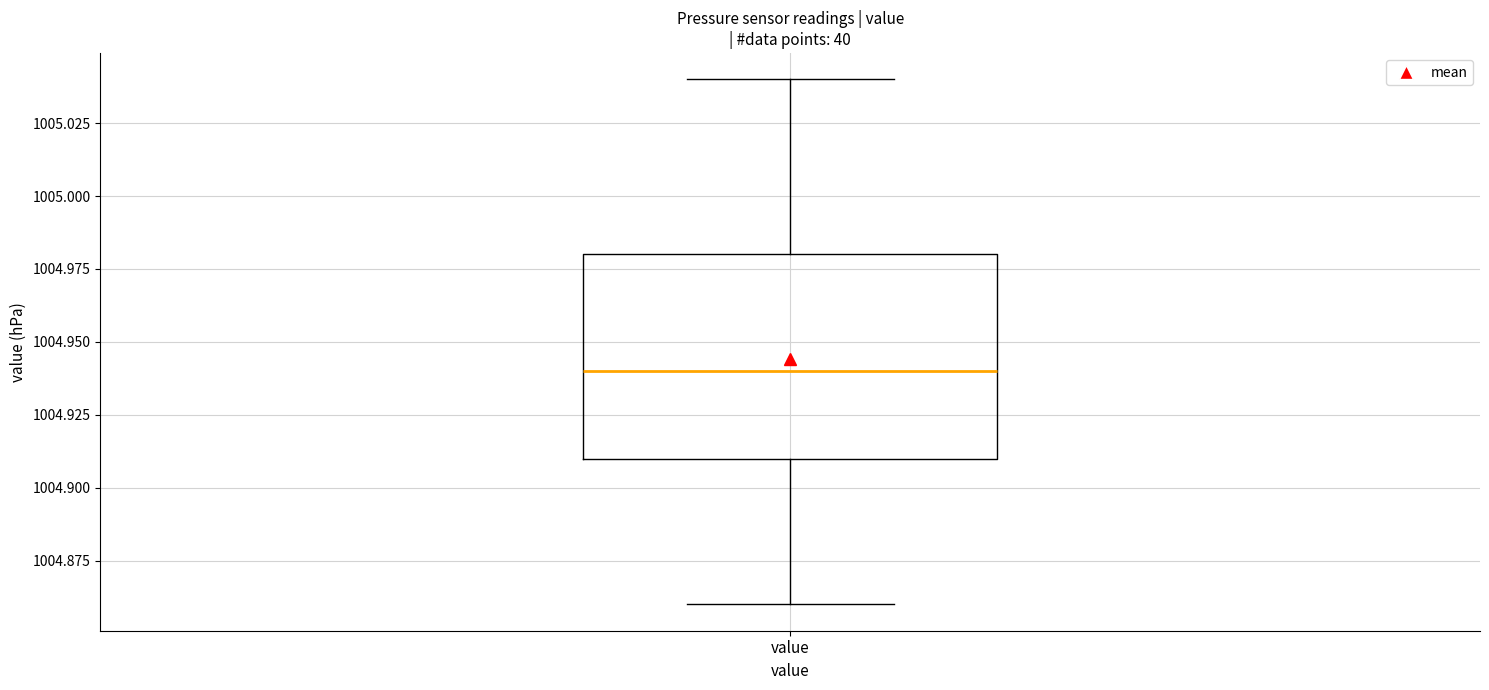

Where does the upper whisker of the box for value end on the y-axis? The values are not printed on the chart, so give them approximately, as read against the axis.

1005.04